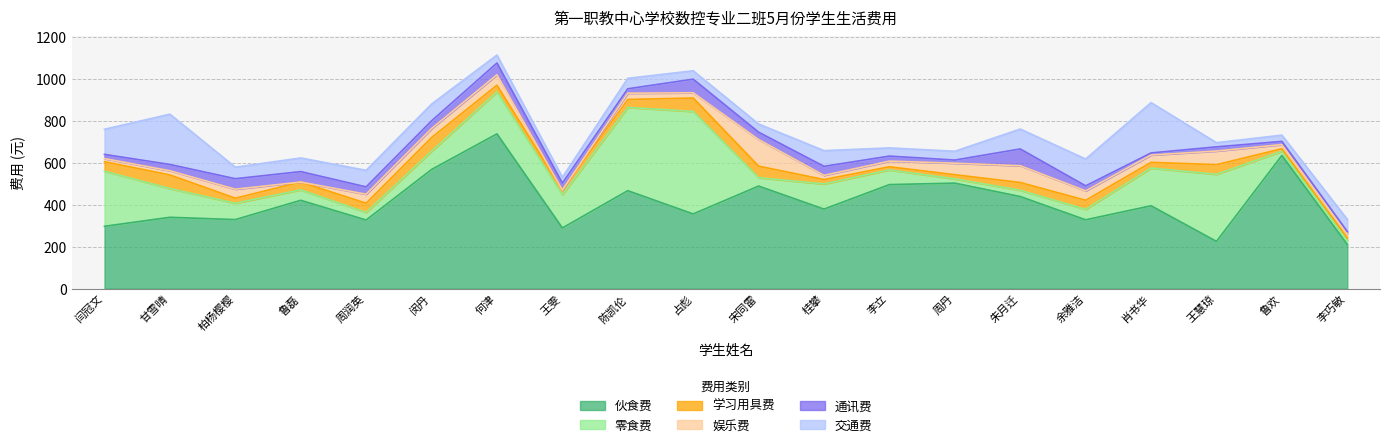

Rank the categories by 伙食费 value from highest to lowest.

何津, 鲁欢, 闵丹, 周丹, 李立, 宋同雷, 陈凯伦, 朱月迁, 鲁磊, 肖书华, 桂攀, 占彪, 甘雪晴, 柏杨樱樱, 余雅洁, 周润英, 闫冠文, 王雯, 王慧琼, 李巧敏